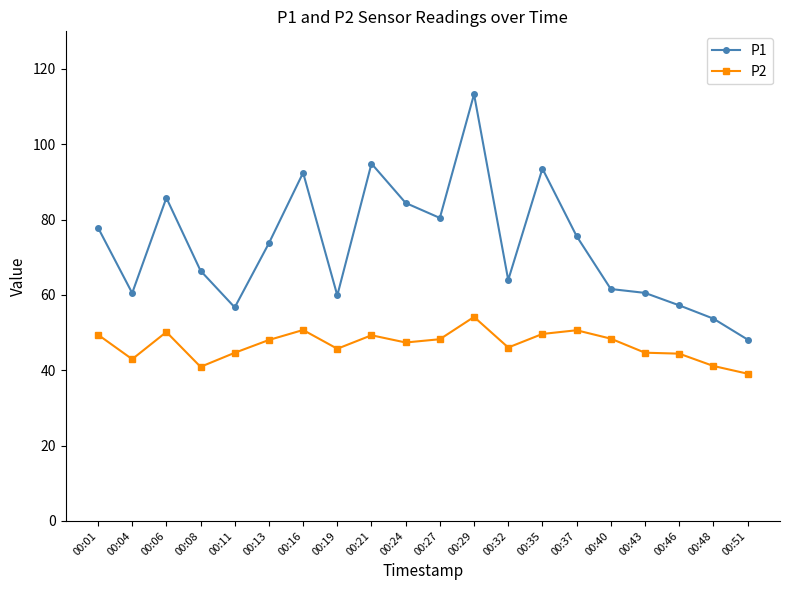

How many lines are shown in the chart?

2